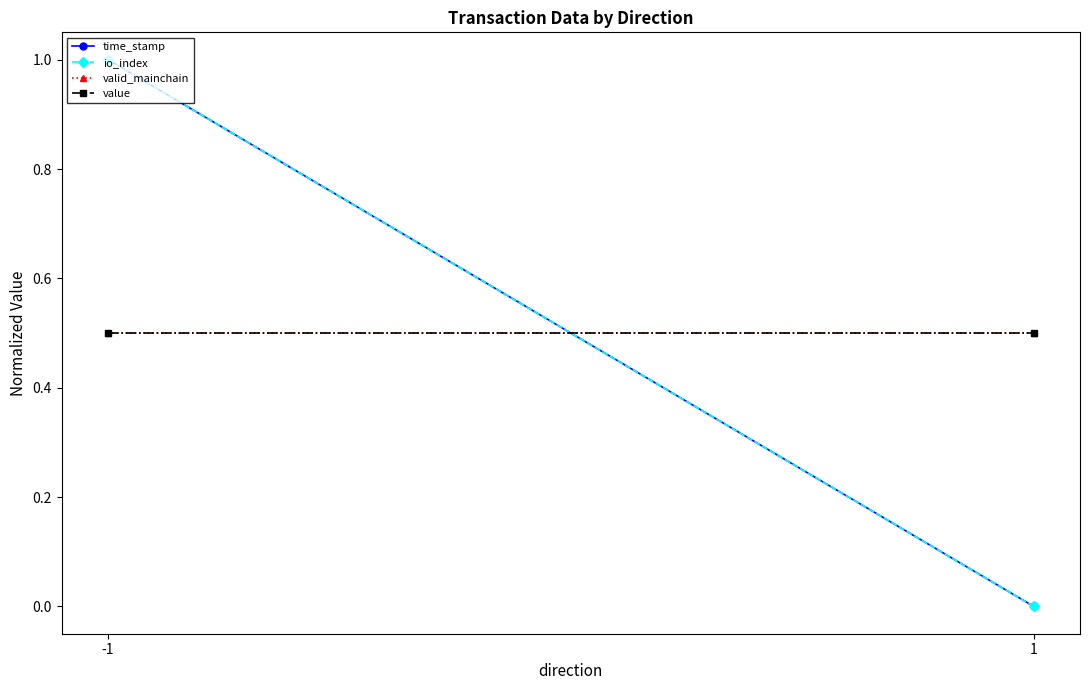

What is the difference between the time_stamp values at -1 and 1?

1.0